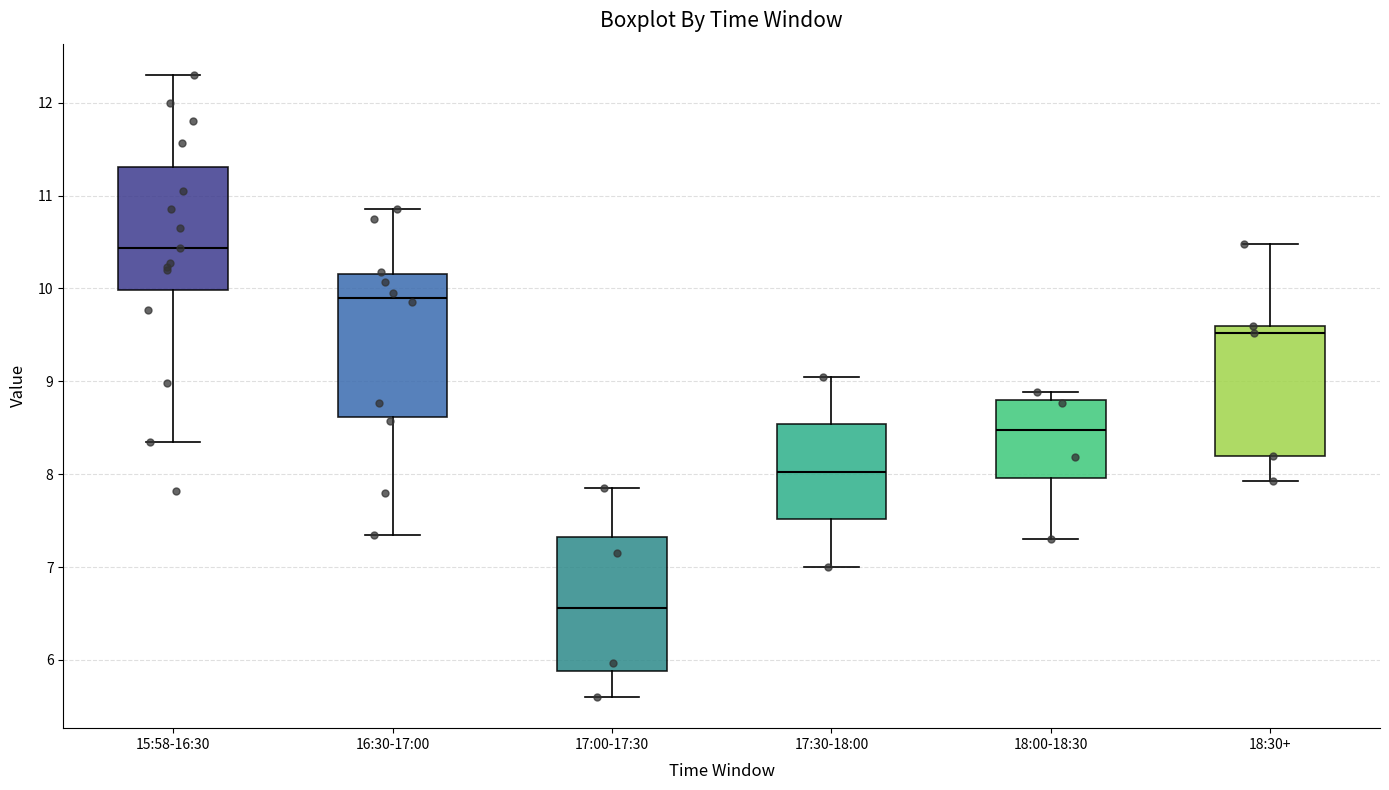

Where does the median line of the box for 18:30+ sit on the y-axis? The values are not printed on the chart, so give them approximately, as read against the axis.

9.5